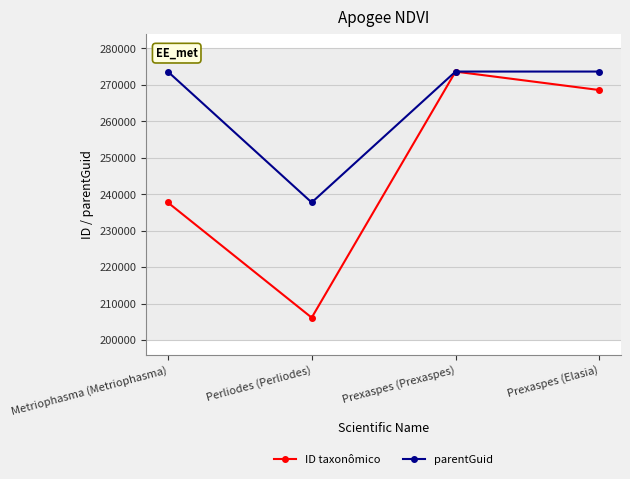

What position from the right is Metriophasma (Metriophasma)?

4